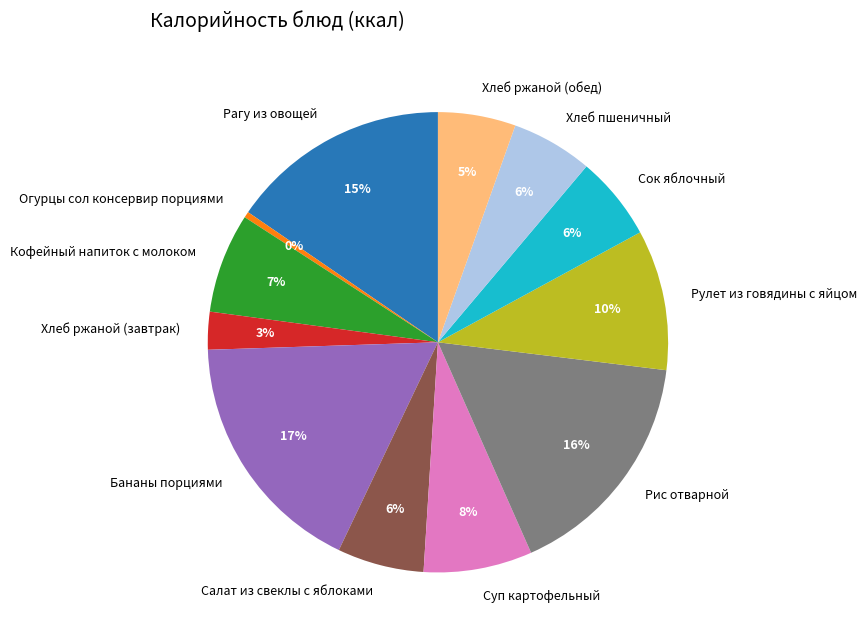

Which category has the smallest portion of the pie?

Огурцы сол консервир порциями